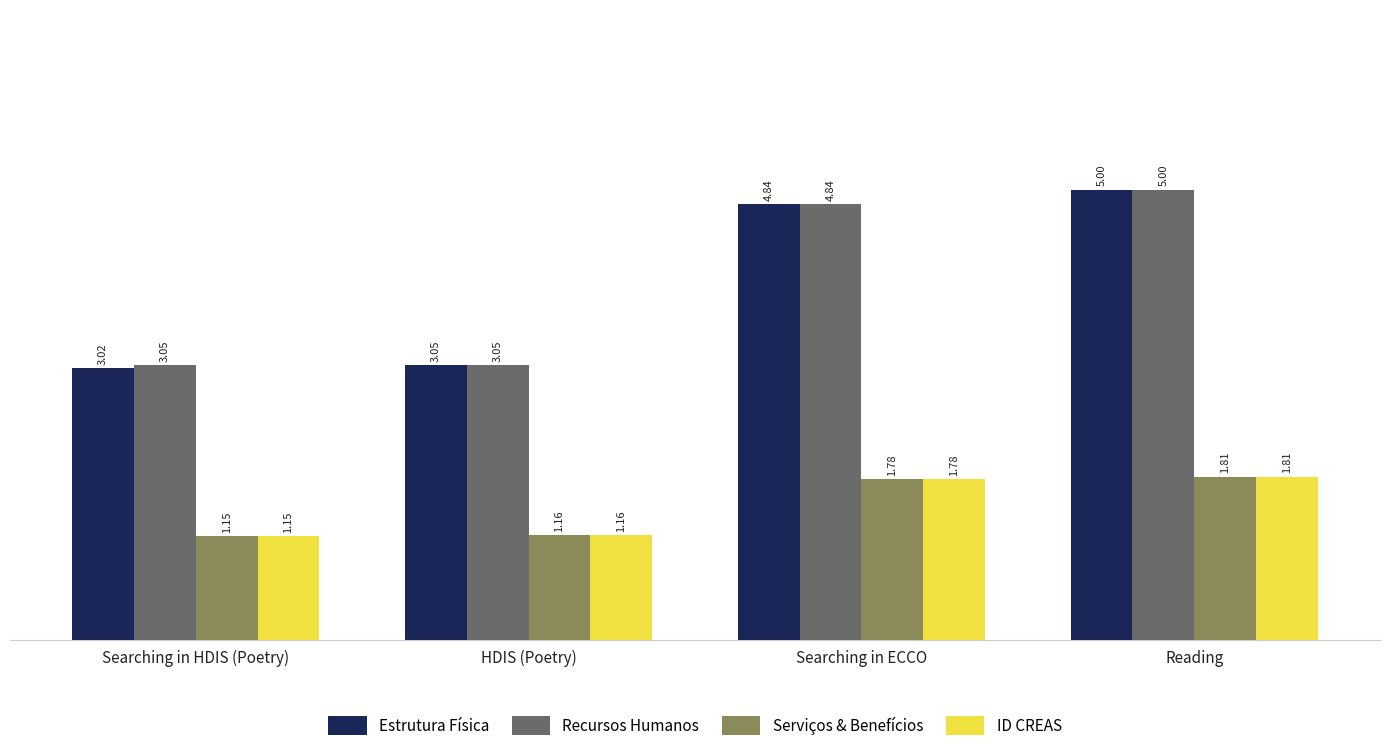

What is the difference between the highest and lowest values at Reading?

3.2